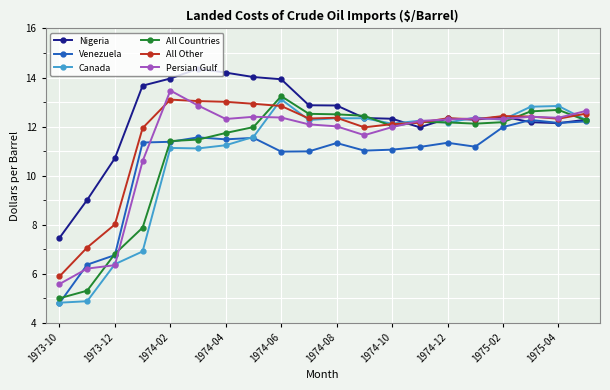

What is the minimum value shown in the chart?

4.8